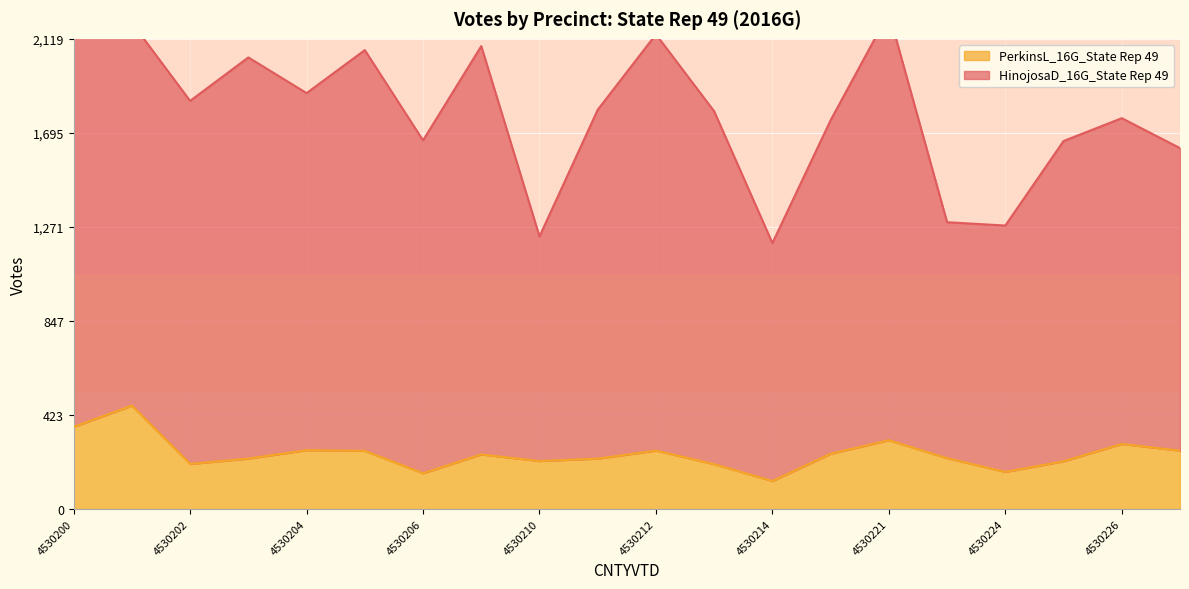

Reading left to right, what are all the values shown in this chart?

HinojosaD_16G_State Rep 49: 4530200=2220	4530201=2192	4530202=1840	4530203=2036	4530204=1875	4530205=2069	4530206=1662	4530207=2087	4530210=1229	4530211=1800	4530212=2140	4530213=1793	4530214=1199	4530220=1753	4530221=2237	4530223=1293	4530224=1278	4530225=1659	4530226=1762	4530227=1627
PerkinsL_16G_State Rep 49: 4530200=370	4530201=466	4530202=203	4530203=227	4530204=265	4530205=262	4530206=161	4530207=246	4530210=216	4530211=227	4530212=263	4530213=202	4530214=126	4530220=249	4530221=310	4530223=229	4530224=167	4530225=215	4530226=293	4530227=263